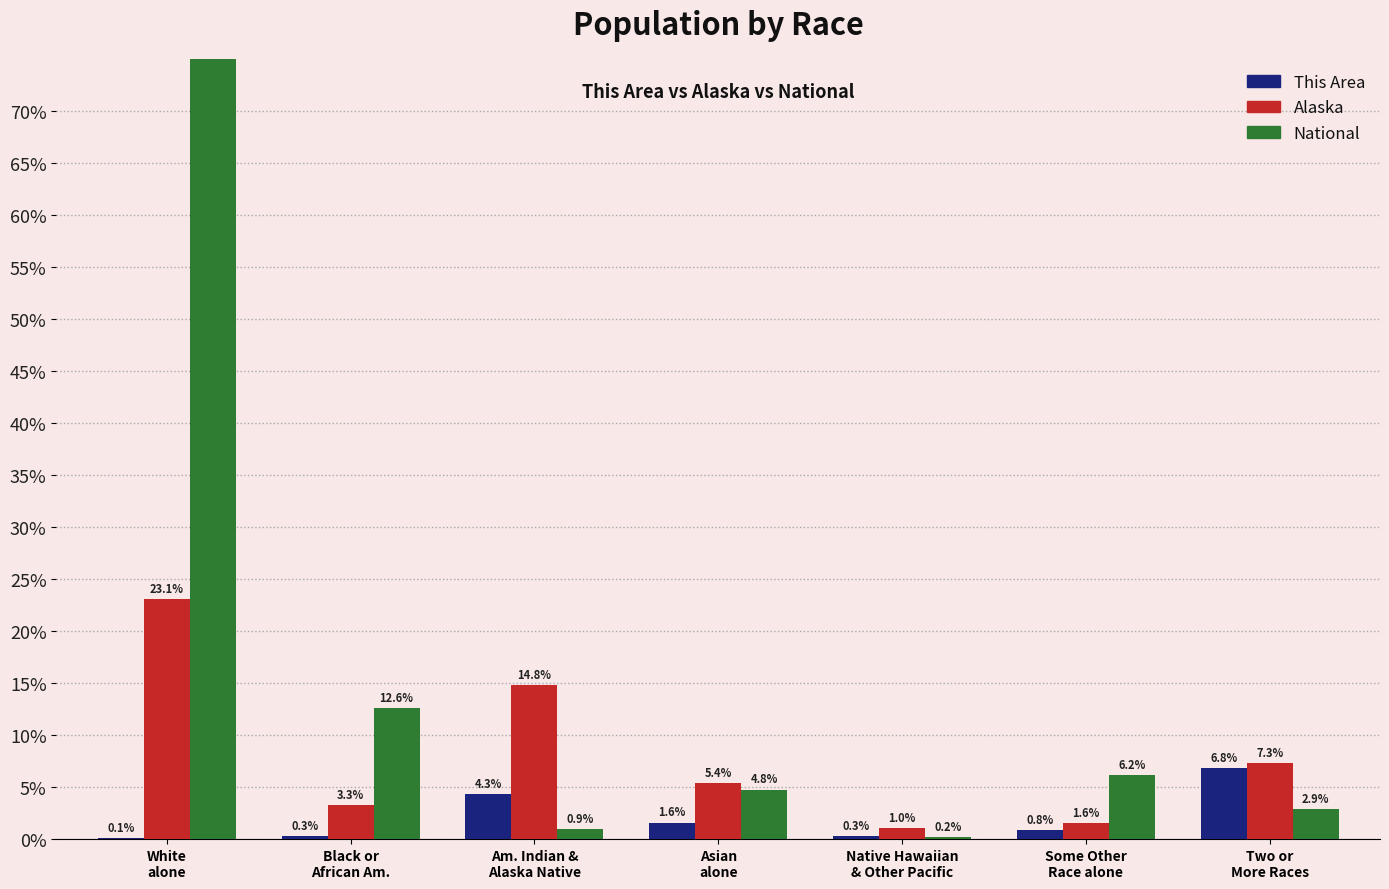

Rank the categories by This Area value from lowest to highest.

White
alone, Black or
African Am., Native Hawaiian
& Other Pacific, Some Other
Race alone, Asian
alone, Am. Indian &
Alaska Native, Two or
More Races